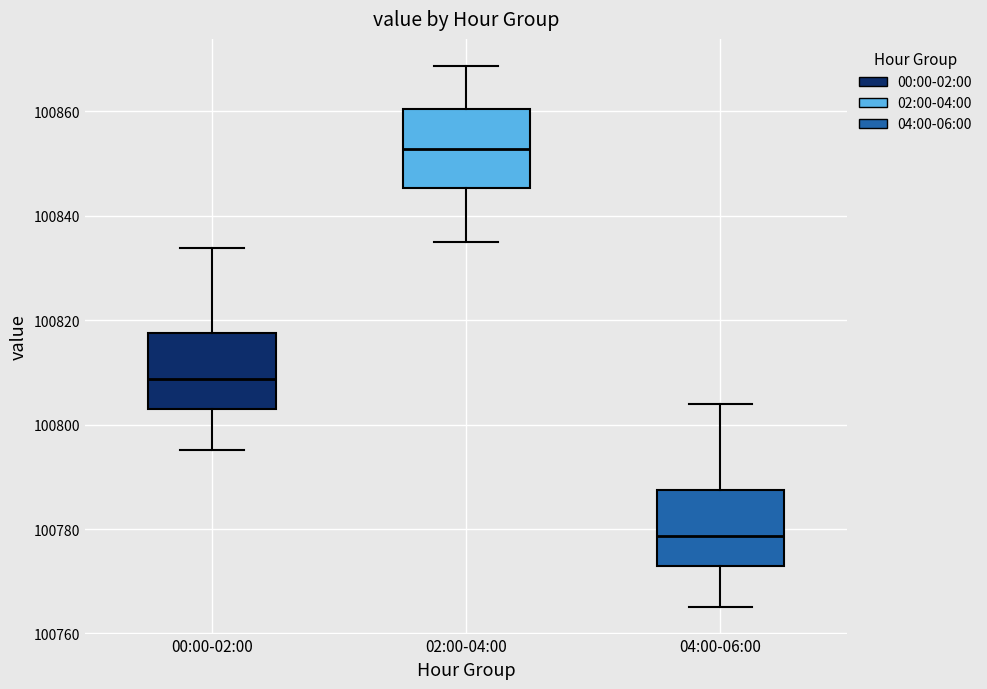

Reading left to right, transcribe this box plot: for each box, give where its median line is, the range the box spans, and where its two whiskers end, as read against the y-axis. The values are not printed on the chart, so give them approximately, as read against the axis.

00:00-02:00: median 100808, box 100802 to 100818, whiskers 100796 to 100834
02:00-04:00: median 100852, box 100846 to 100860, whiskers 100836 to 100868
04:00-06:00: median 100778, box 100772 to 100788, whiskers 100766 to 100804